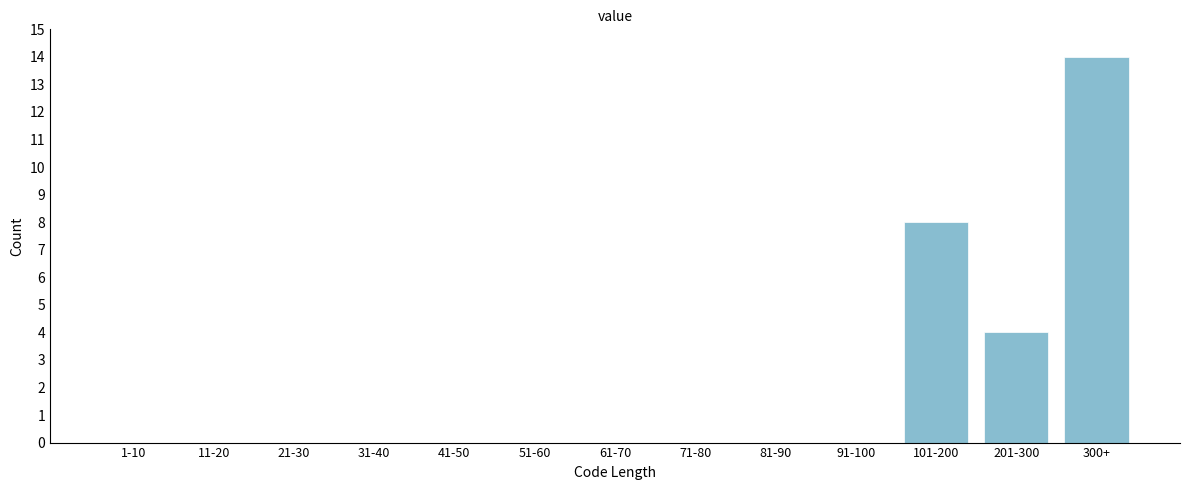

Reading left to right, list all the values displayed in this chart.

1-10=0	11-20=0	21-30=0	31-40=0	41-50=0	51-60=0	61-70=0	71-80=0	81-90=0	91-100=0	101-200=8	201-300=4	300+=14